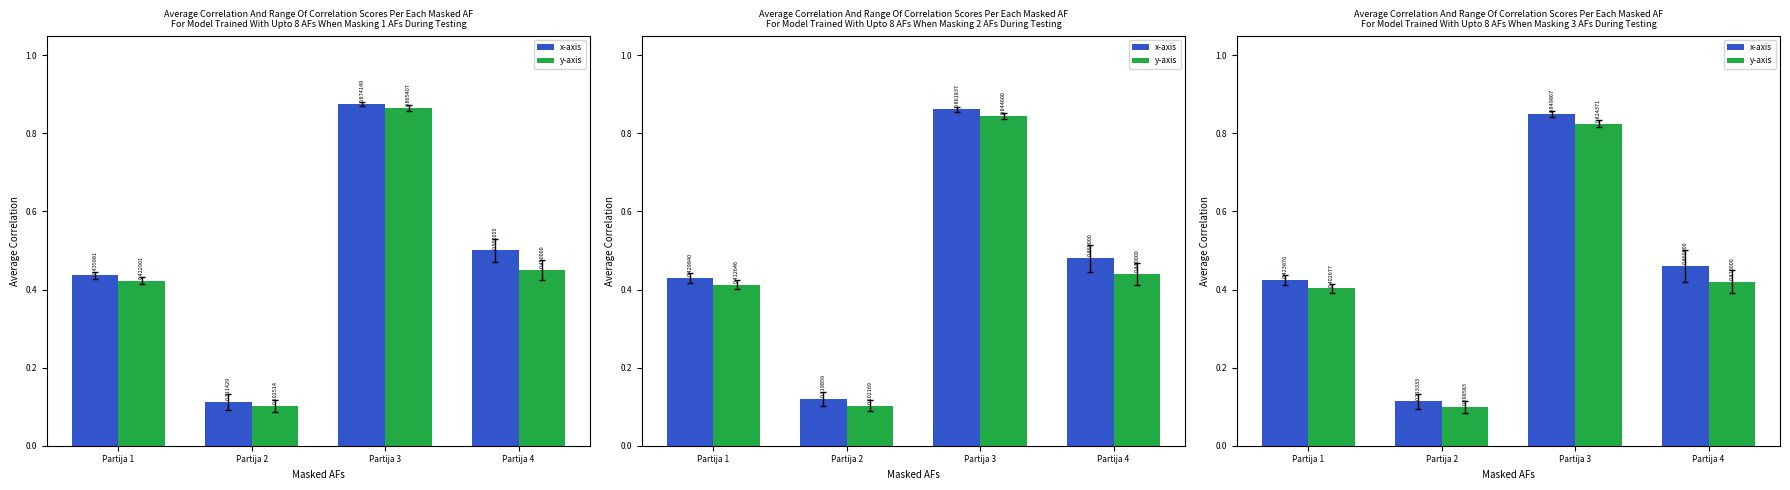

The value of y-axis at Partija 1 is 0.7. True or false?

False